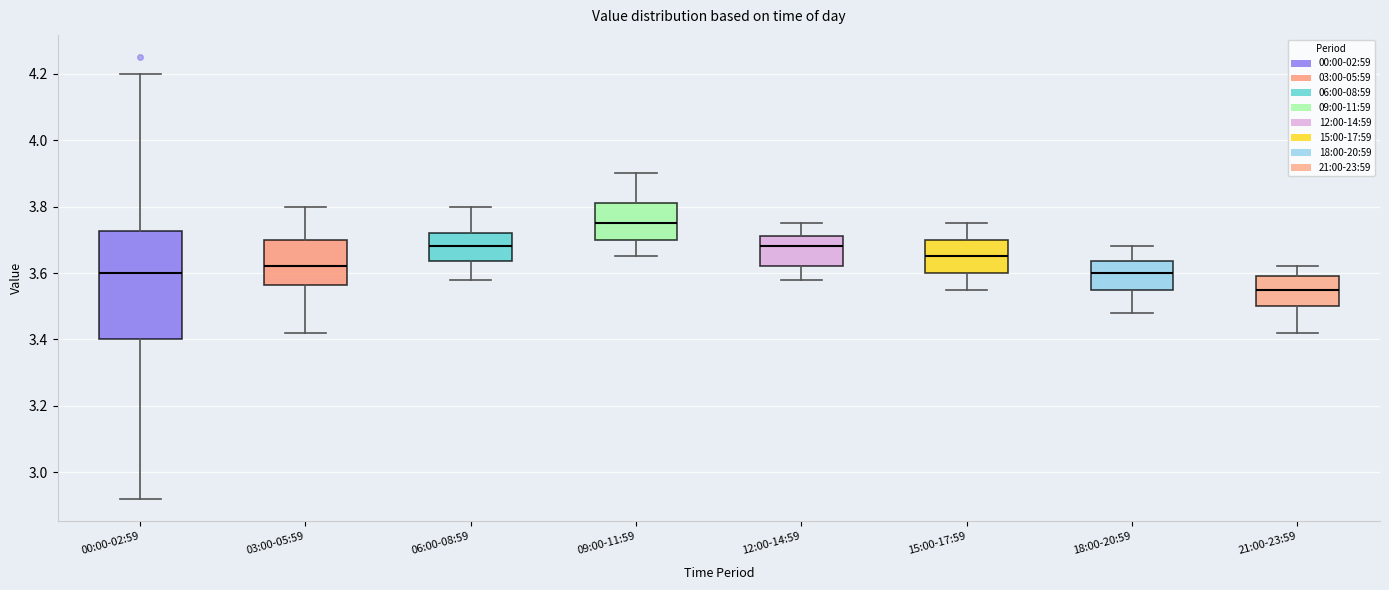

Which box has the highest median line?

09:00-11:59